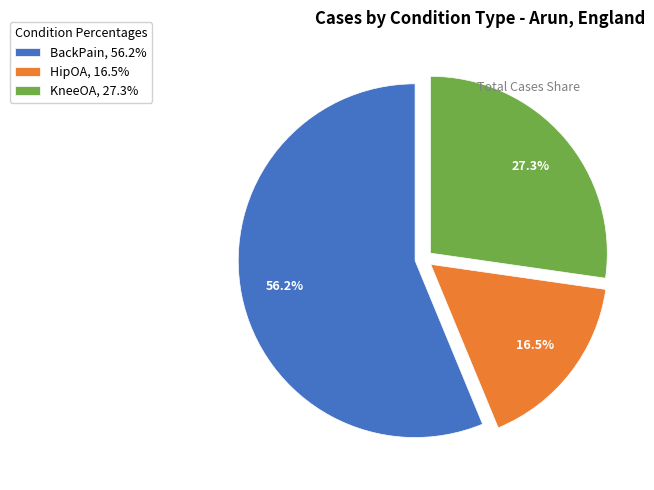

Which category has the biggest portion of the pie?

BackPain